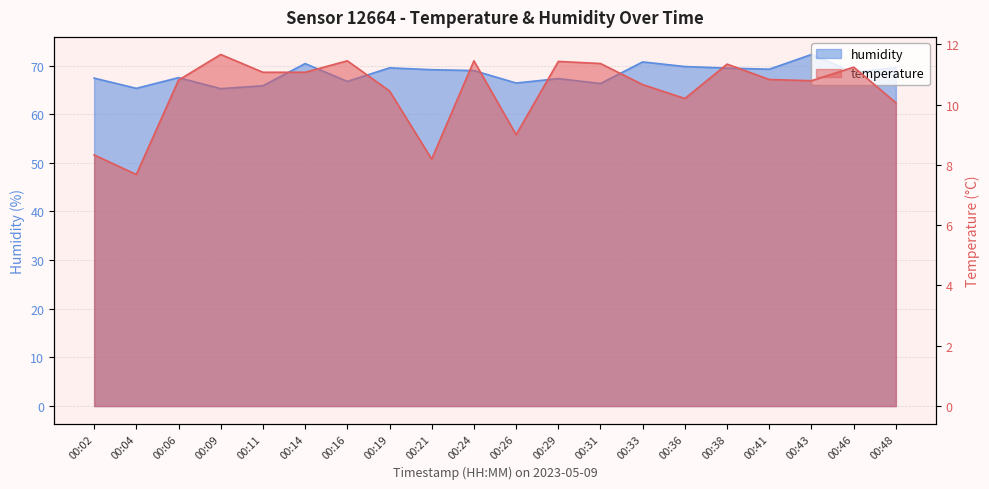

Count the number of categories in the chart.

20